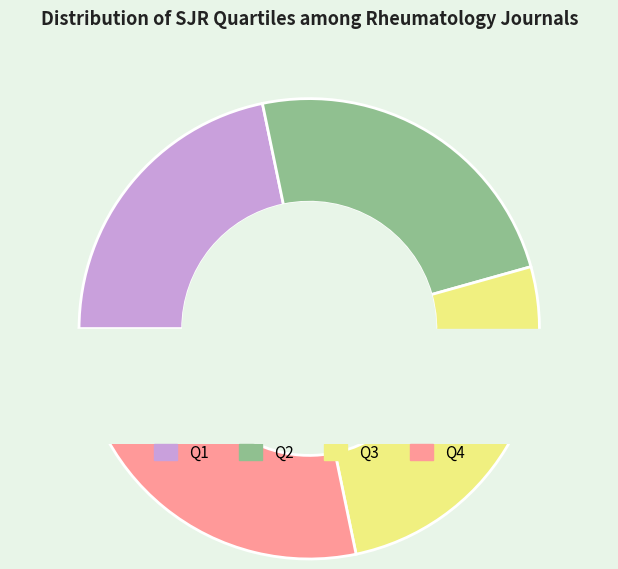

True or false: Q2 accounts for 14% of the total.

False